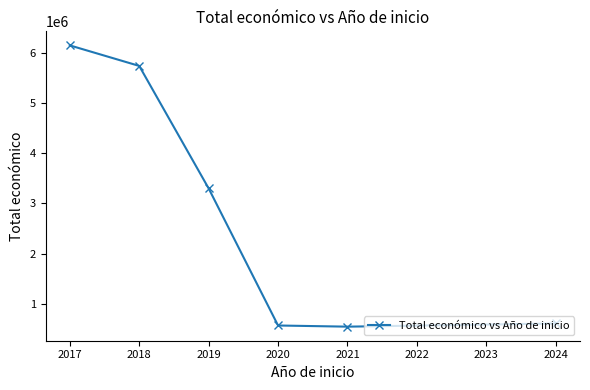

What is the smallest value displayed?

542198.0